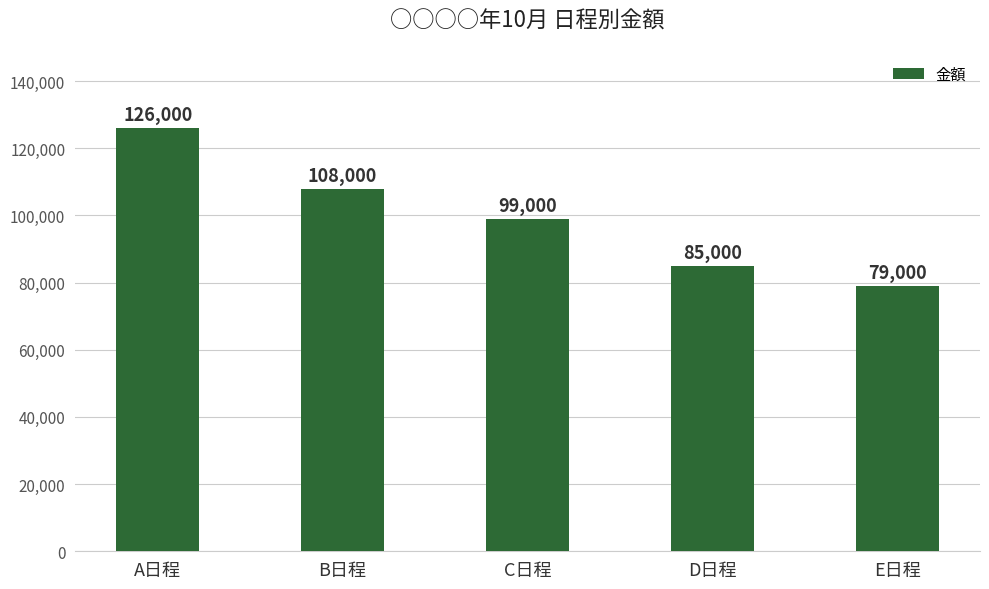

Count the number of data series in this chart.

1